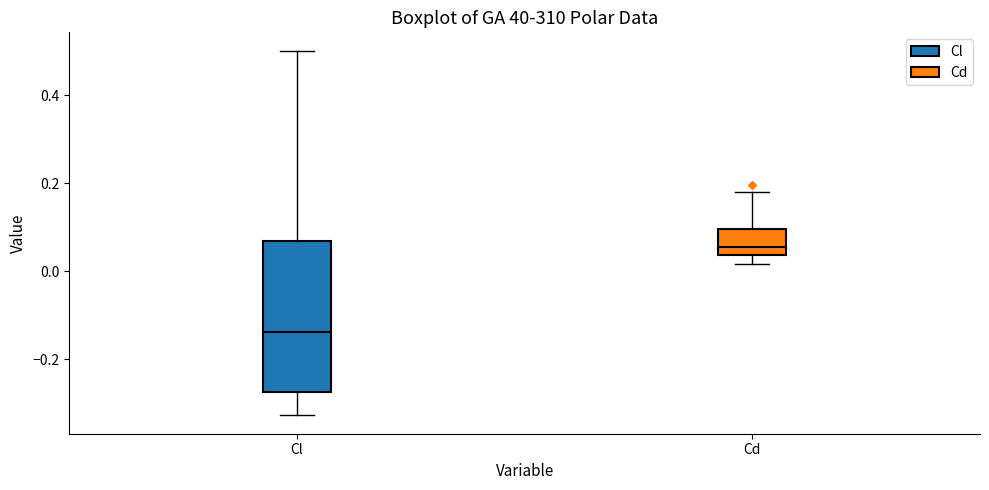

Where is the upper edge of the box for Cd on the y-axis? The values are not printed on the chart, so give them approximately, as read against the axis.

0.10